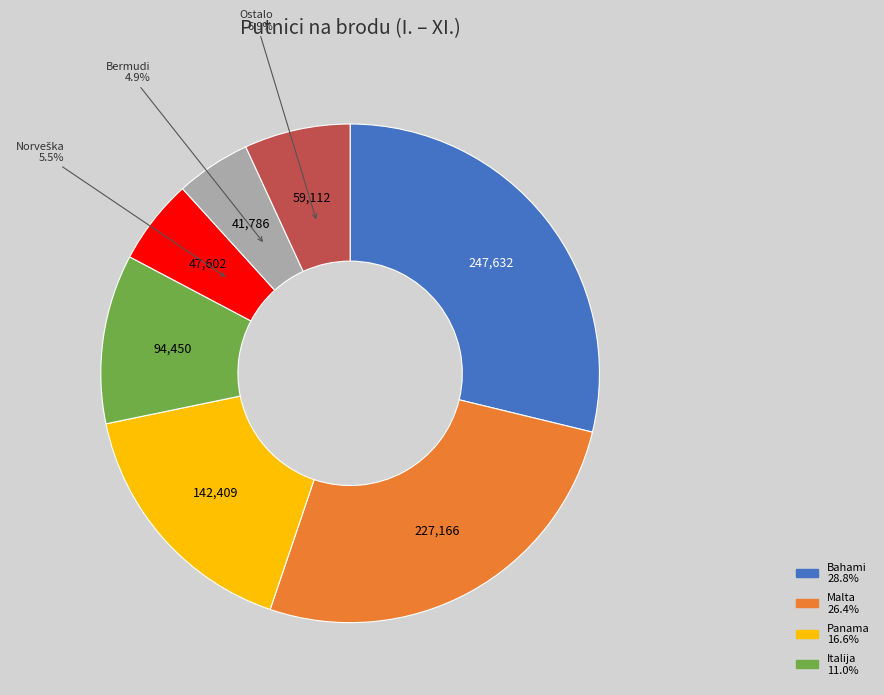

Does any single category account for the majority?

No